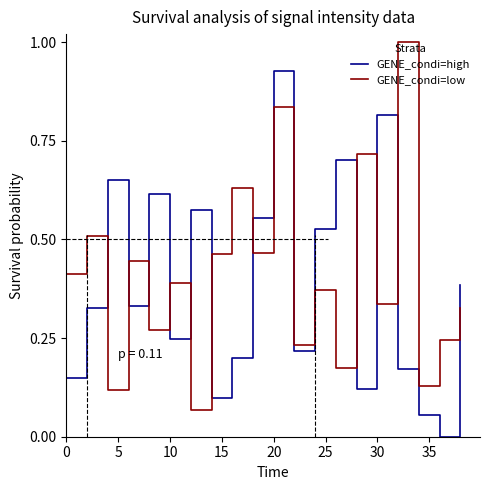

What are all the series names shown in the legend?

GENE_condi=high, GENE_condi=low